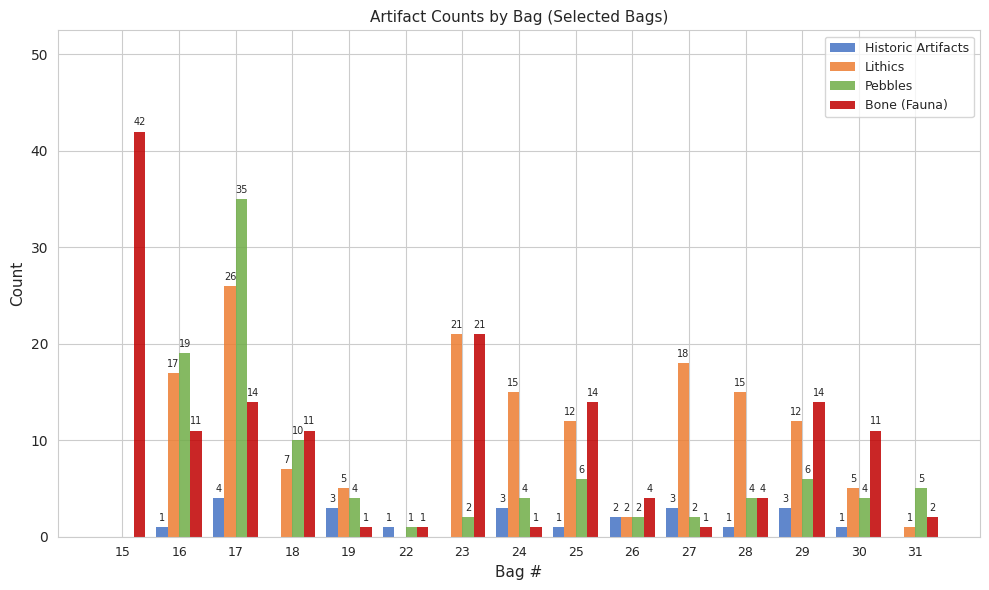

Reading right to left, extract all data points from this chart.

Historic Artifacts: 0	1	3	1	3	2	1	3	0	1	3	0	4	1	0
Lithics: 1	5	12	15	18	2	12	15	21	0	5	7	26	17	0
Pebbles: 5	4	6	4	2	2	6	4	2	1	4	10	35	19	0
Bone (Fauna): 2	11	14	4	1	4	14	1	21	1	1	11	14	11	42